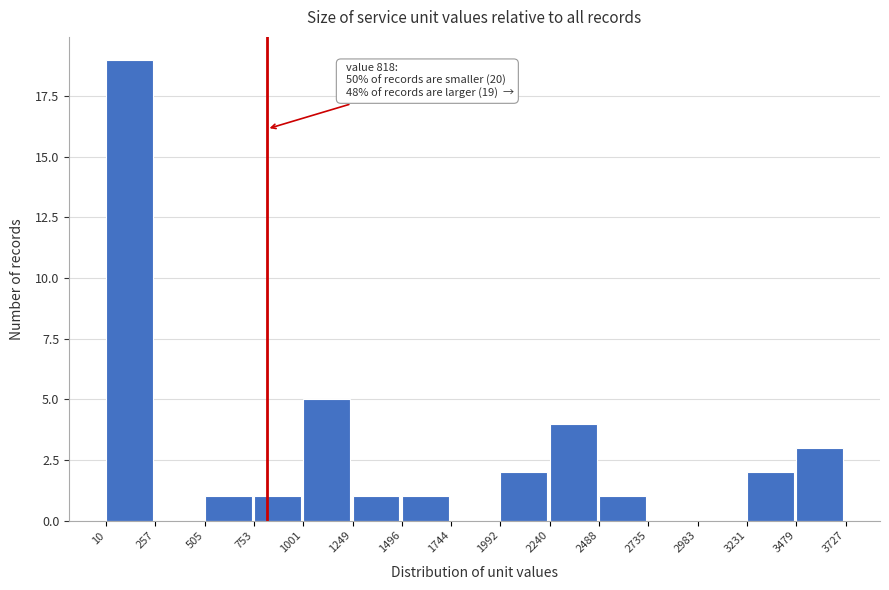

Over which range of the x-axis is the bar tallest?

10 to 257